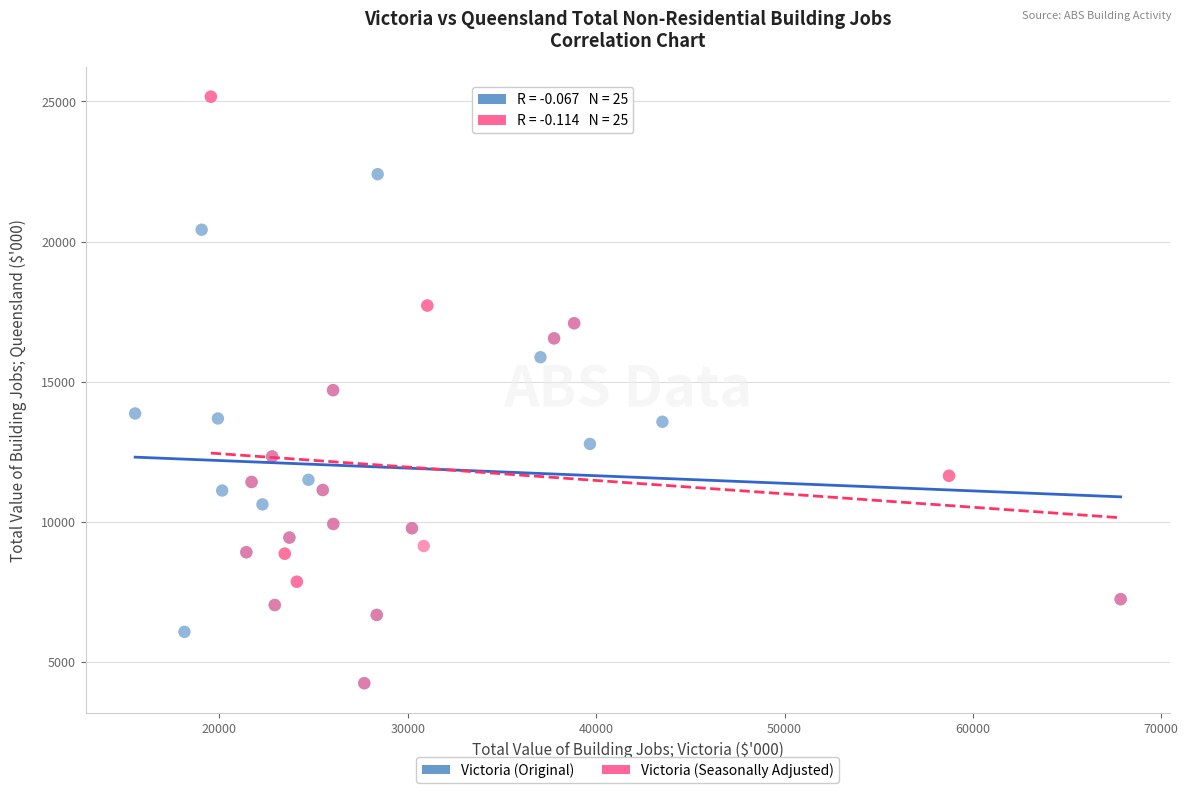

Which series has the largest Y range (max minus min)?

Victoria (Seasonally Adjusted)